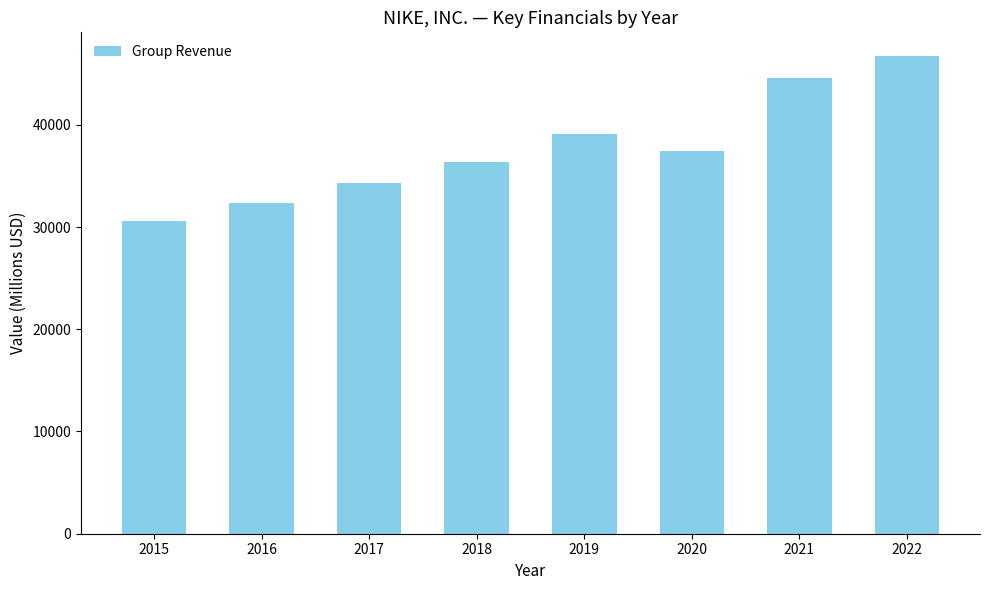

What is the value of the 5th bar from the left?

39117